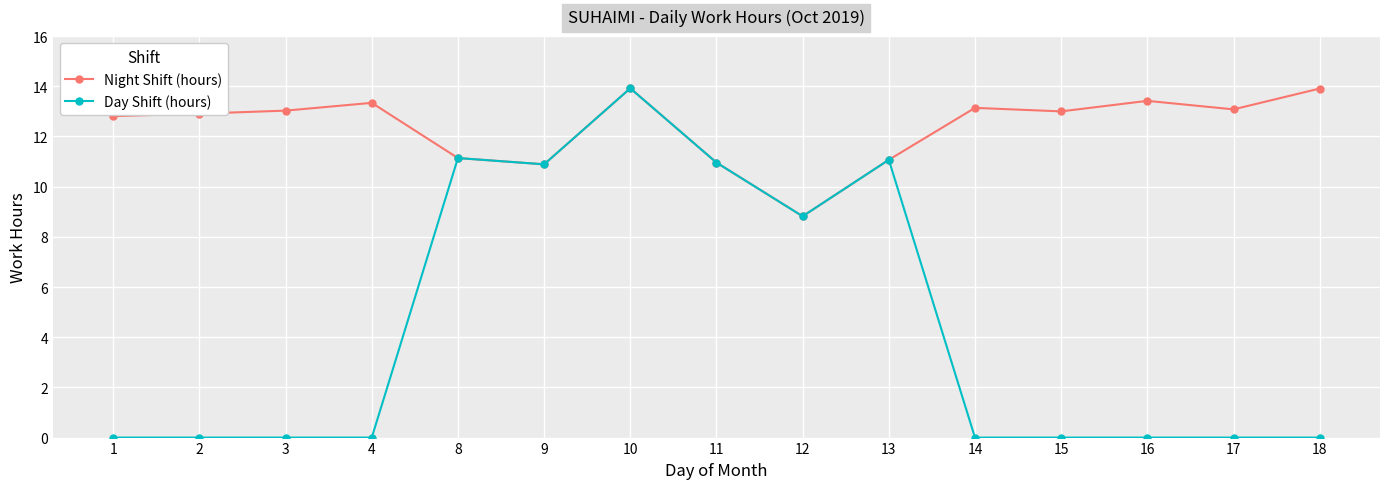

At 15, list the series in order from smallest to largest.

Day Shift (hours), Night Shift (hours)